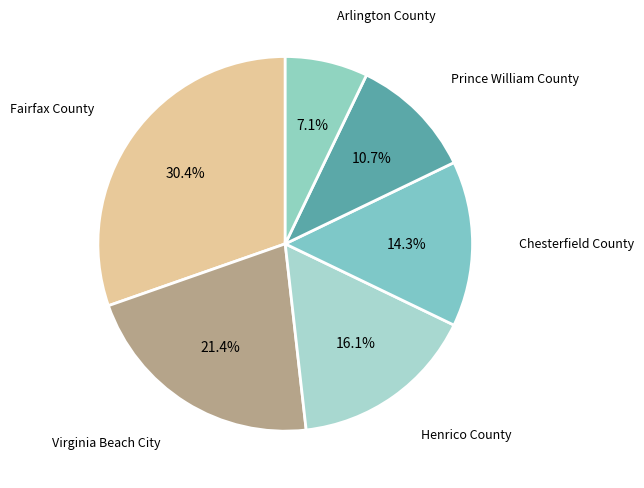

How many segments does this pie chart have?

6